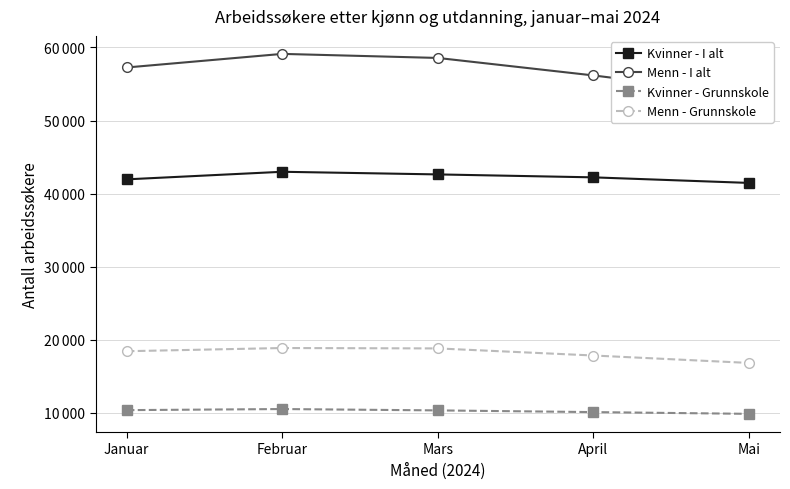

The value of Menn - Grunnskole at Mars is 5263. True or false?

False